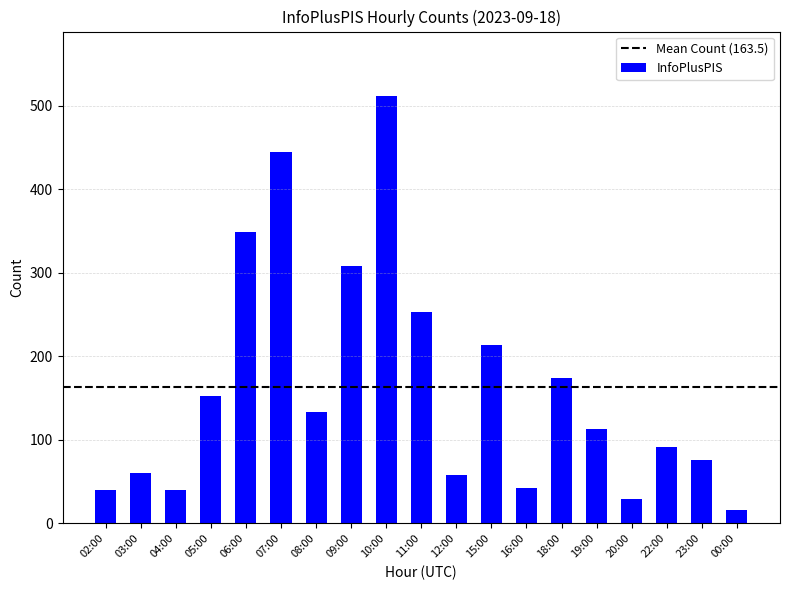

True or false: the data shows 153 at 05:00.

True